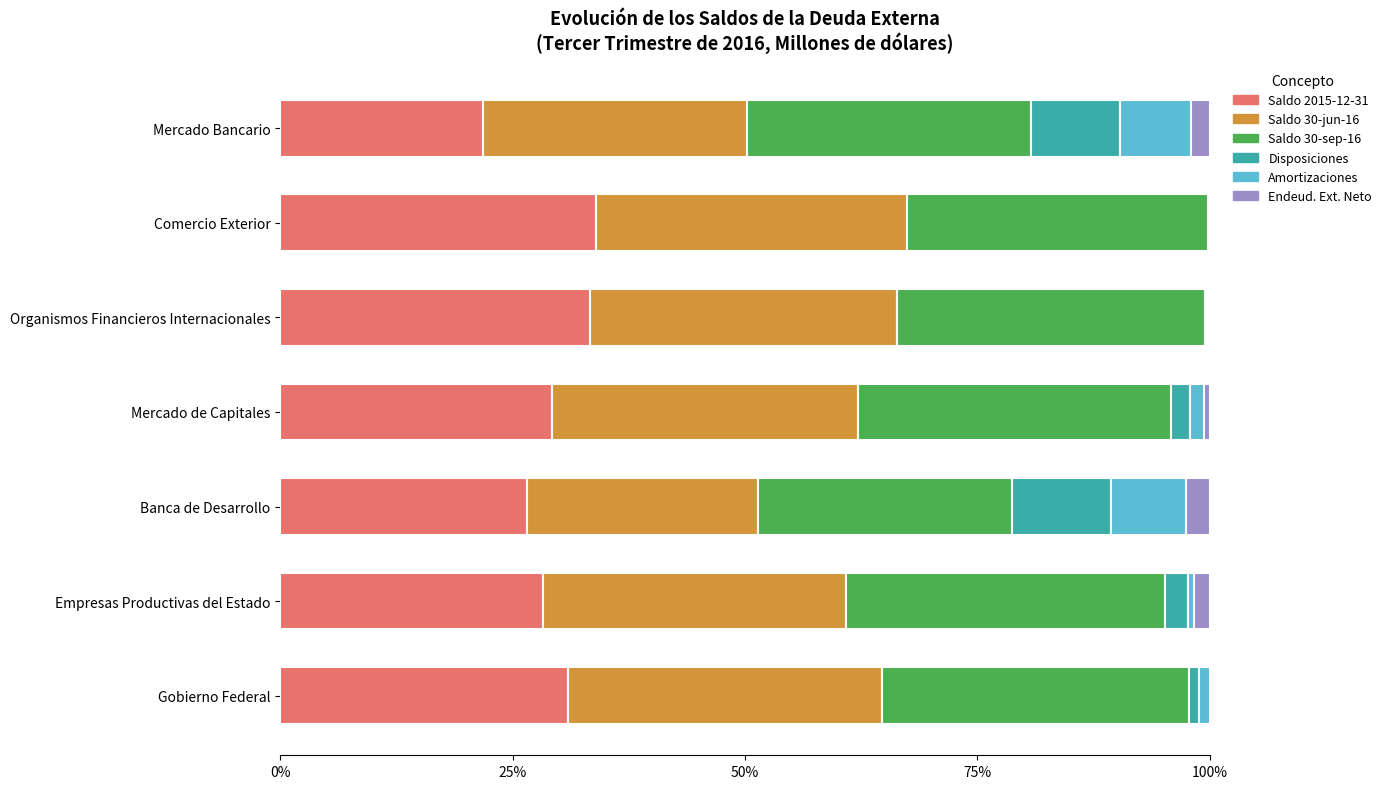

The Amortizaciones series shows 13.5 at Mercado Bancario. True or false?

False